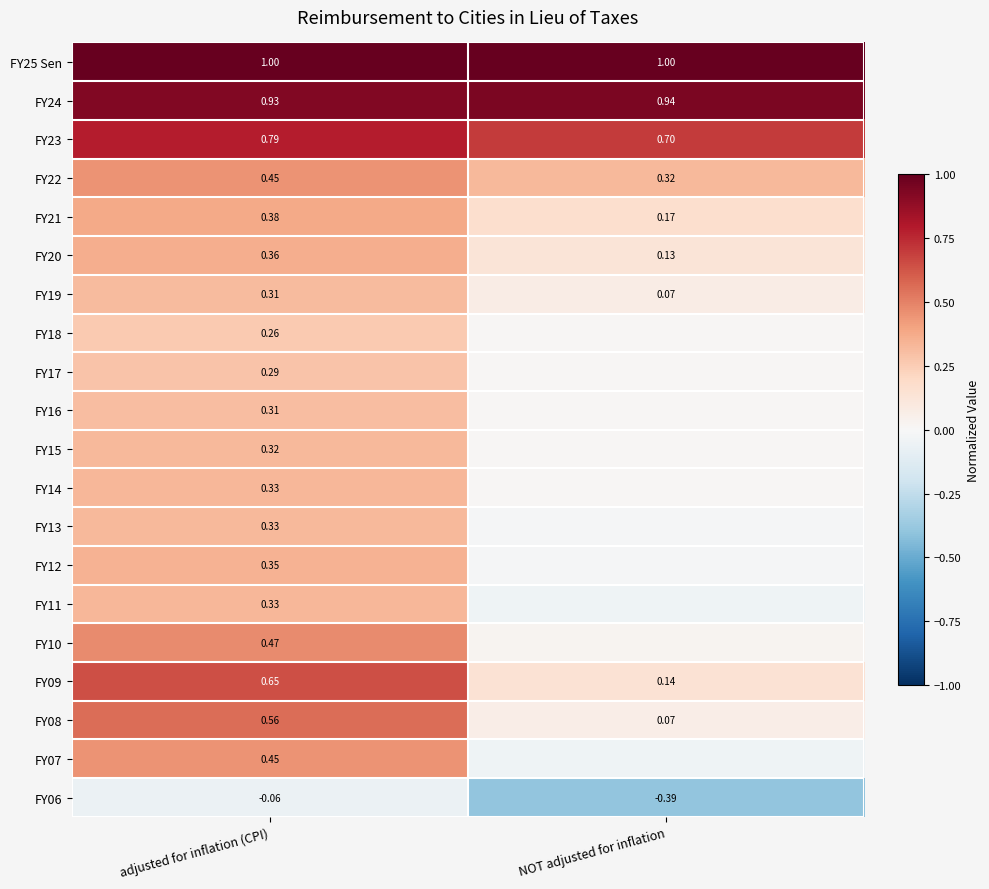

Is the value of FY22 at adjusted for inflation (CPI) greater than the value of FY13 at adjusted for inflation (CPI)?

Yes